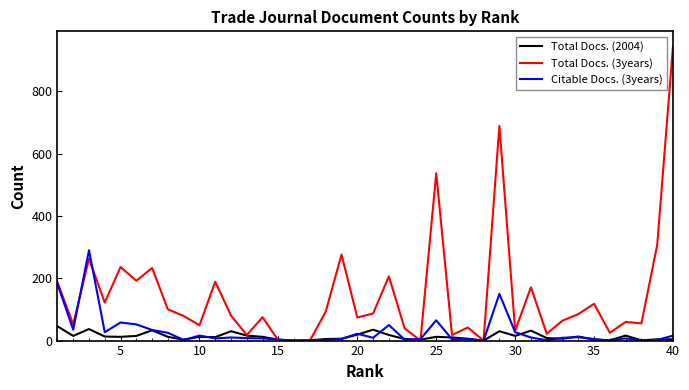

What is the maximum value shown in the chart?

945